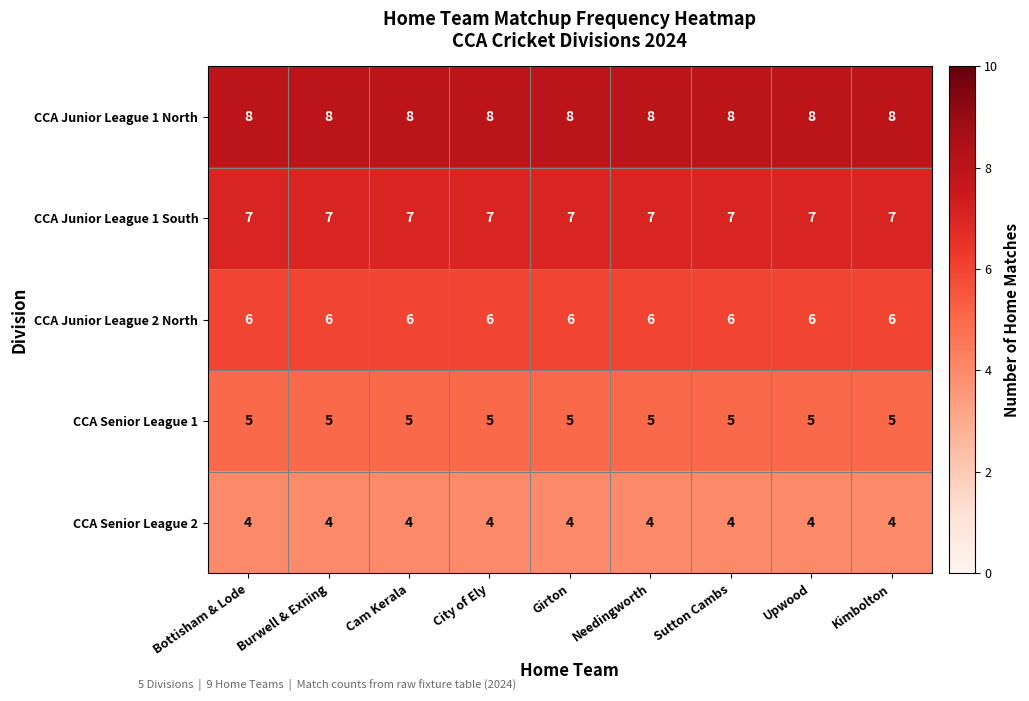

The CCA Junior League 1 North series shows 3 at Bottisham & Lode. True or false?

False